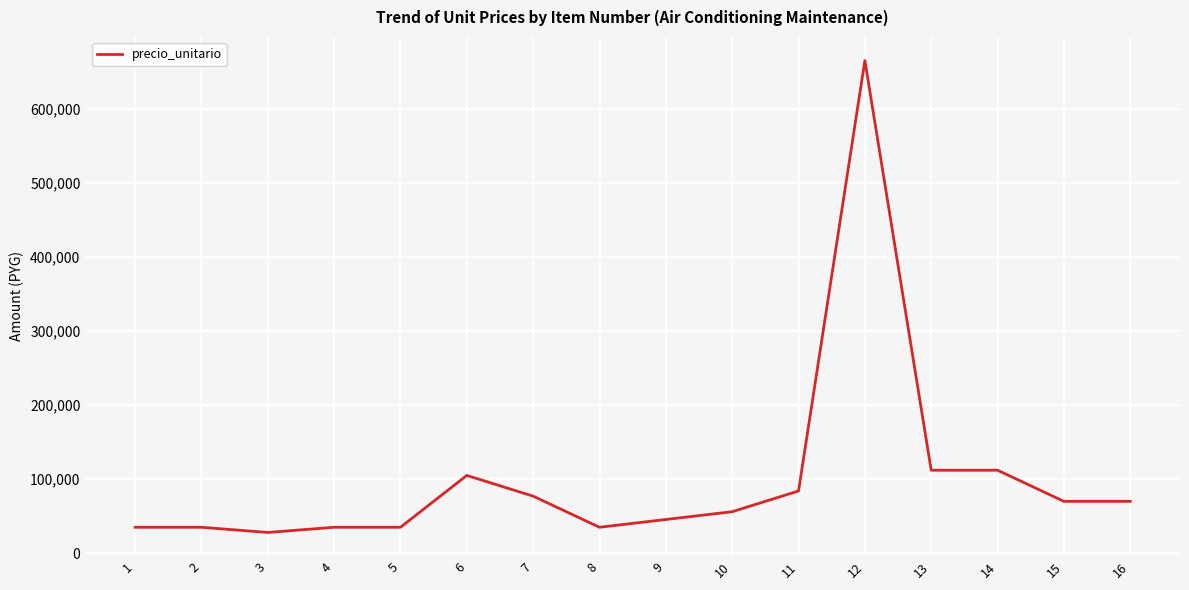

Does the chart display data point markers on the line(s)?

No